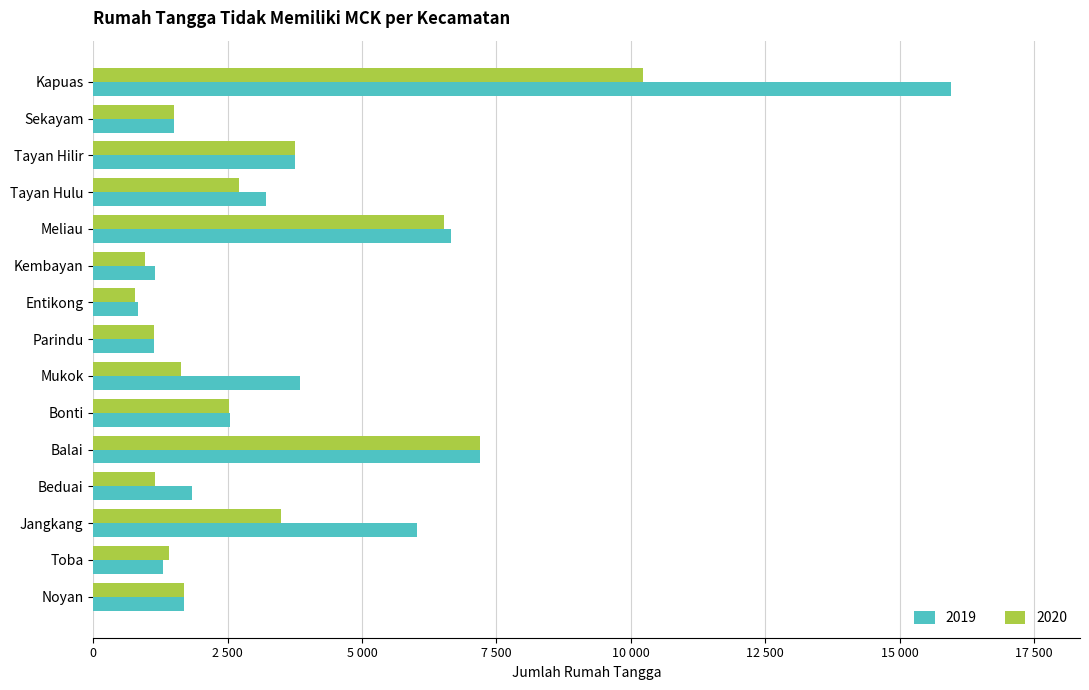

Reading left to right, transcribe all the data shown in this chart.

2019: 15963	1494	3746	3208	6663	1144	829	1129	3845	2553	7196	1832	6025	1293	1691
2020: 10225	1494	3746	2712	6517	967	783	1129	1636	2517	7196	1152	3493	1401	1692